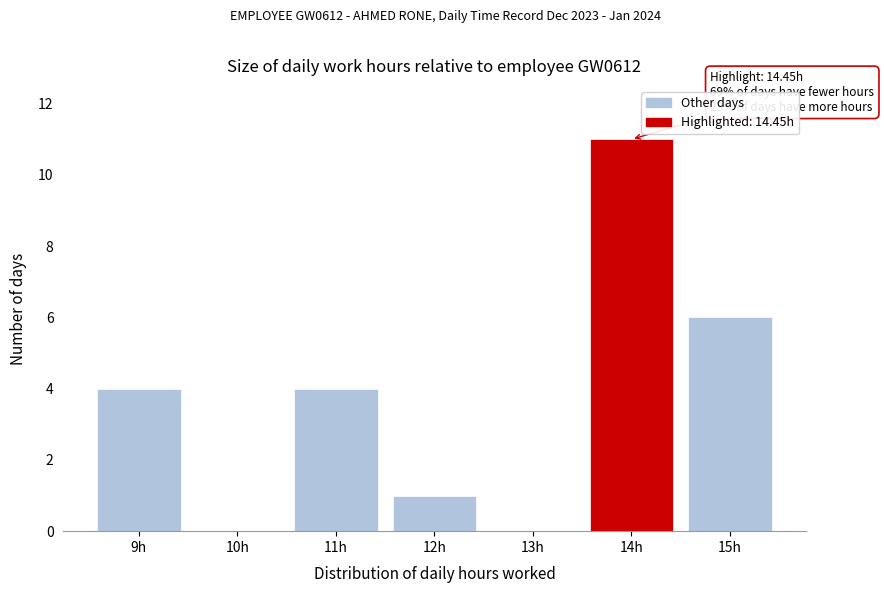

Over which range of the x-axis is the bar tallest?

13.5 to 14.5